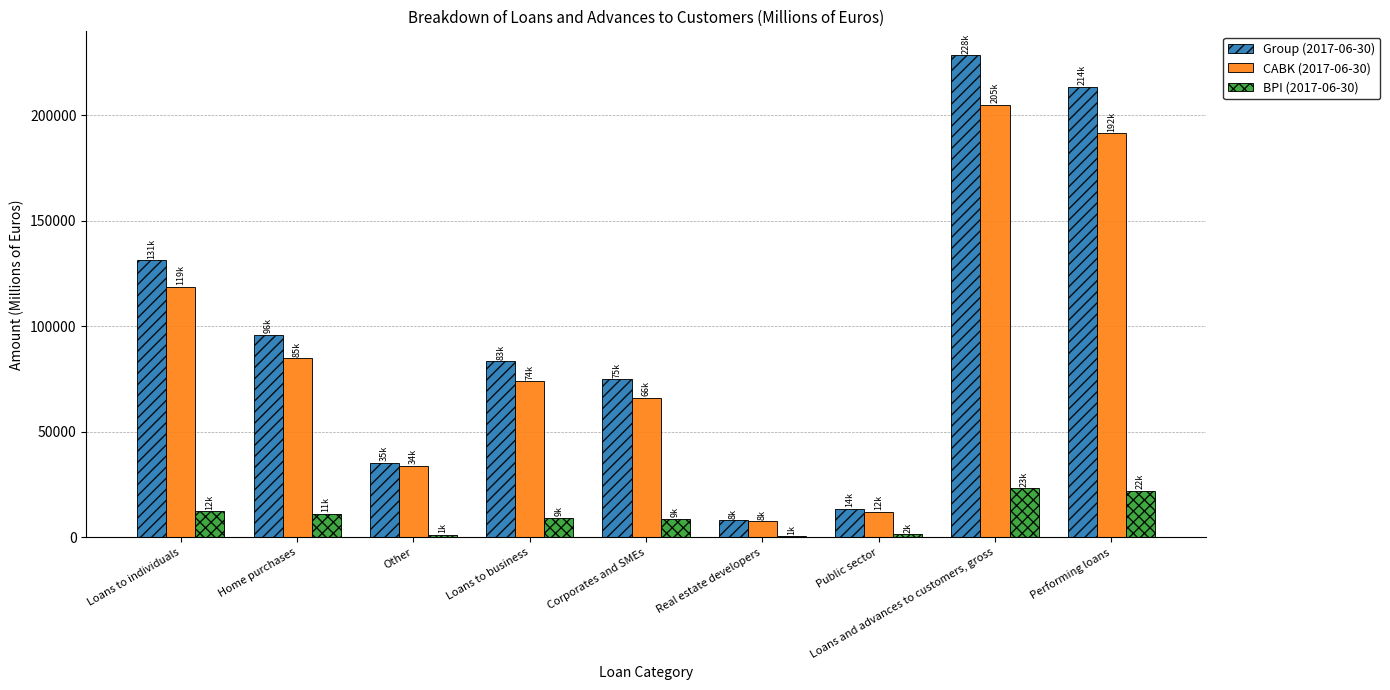

The Group (2017-06-30) series shows 35252 at Other. True or false?

True